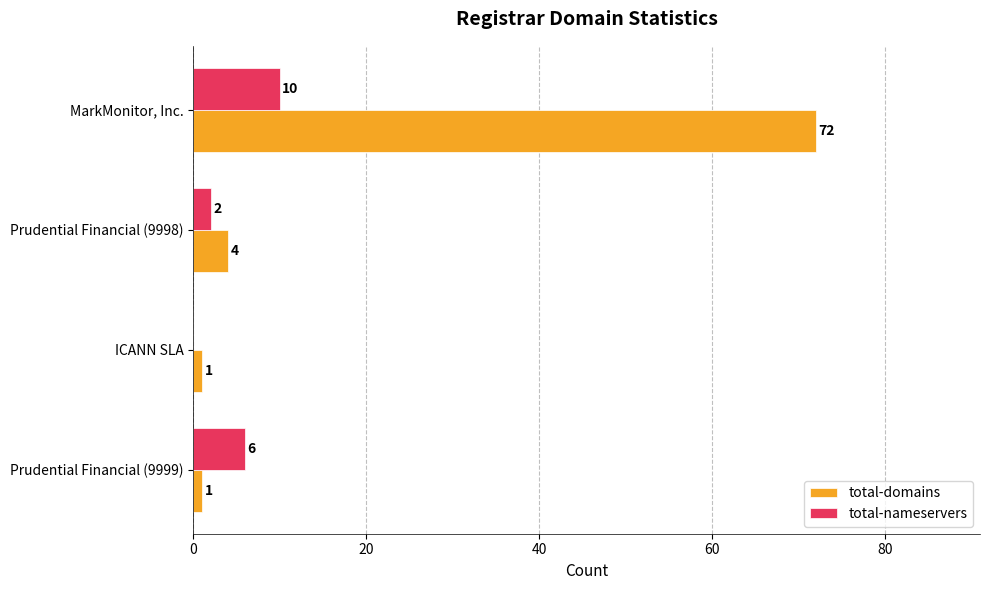

How many categories are shown in the chart?

4